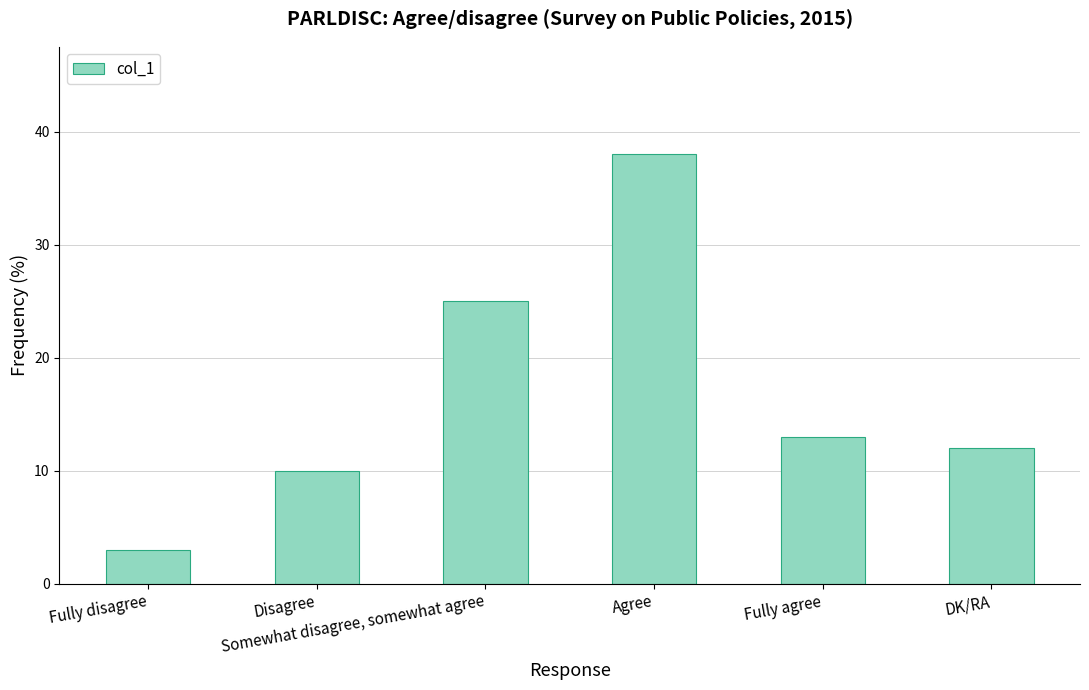

How many data points does each series have?

6